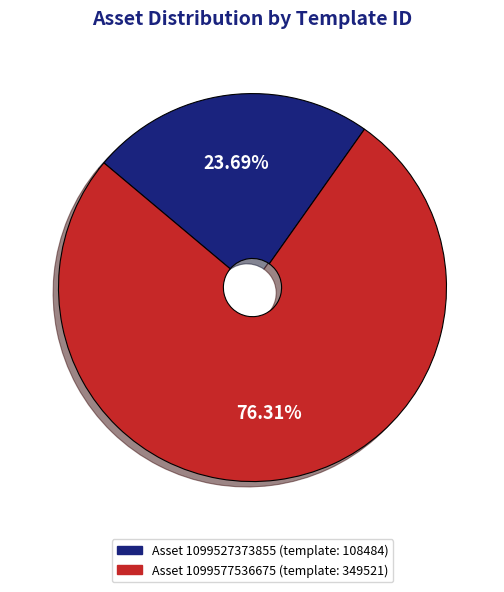

Does any single category account for the majority?

Yes